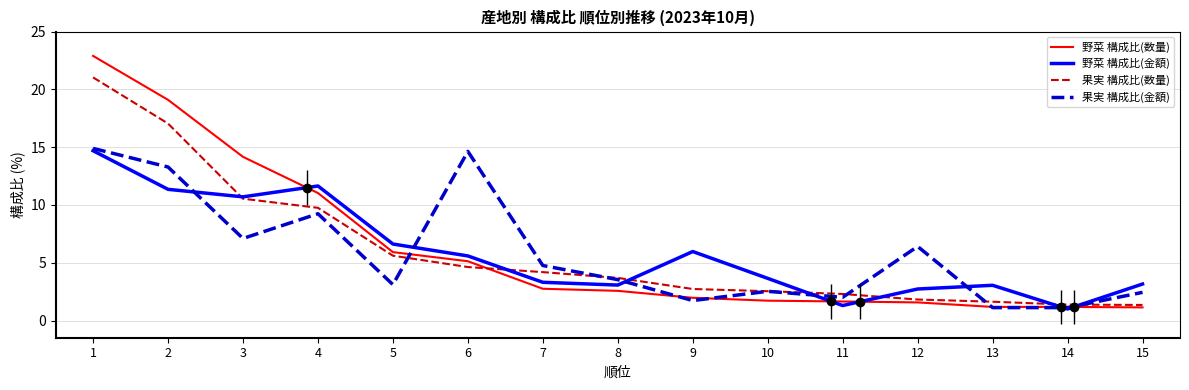

True or false: 野菜 構成比(金額) has a value of 1.4 at 13.

False